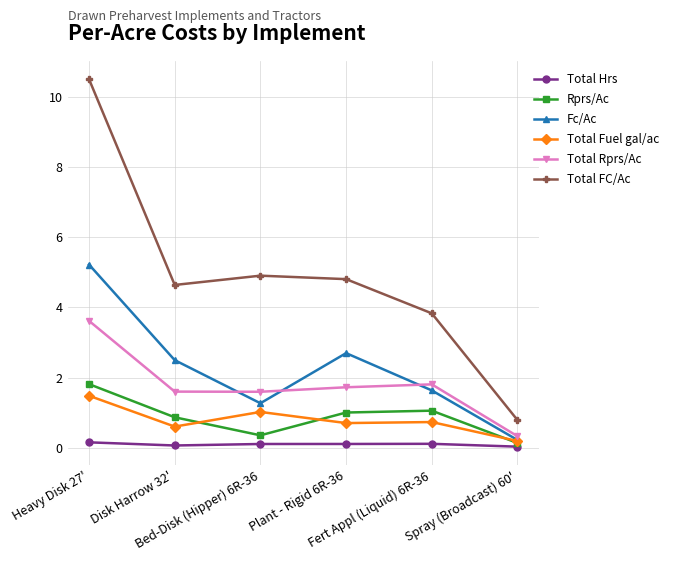

Does the chart have visible grid lines?

Yes